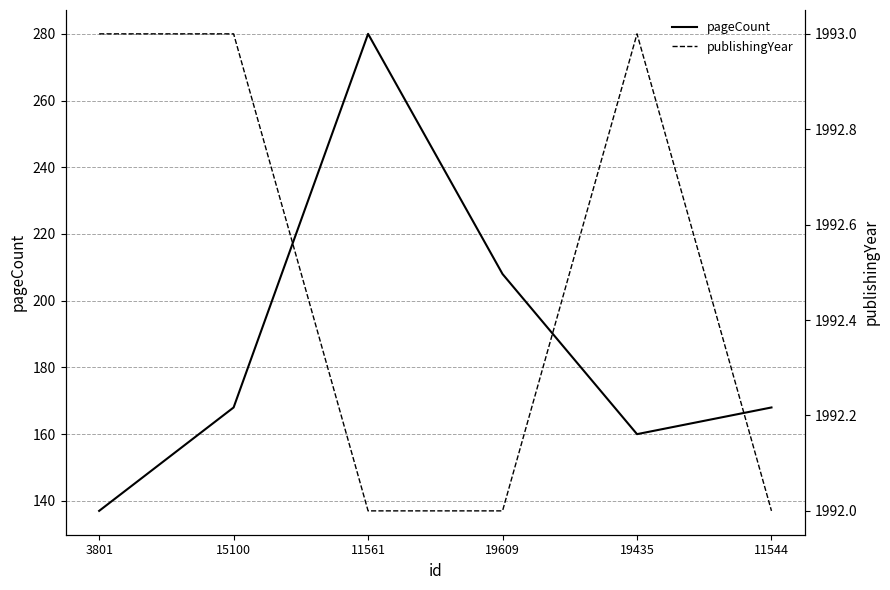

Which label corresponds to the smallest value in the chart?

3801